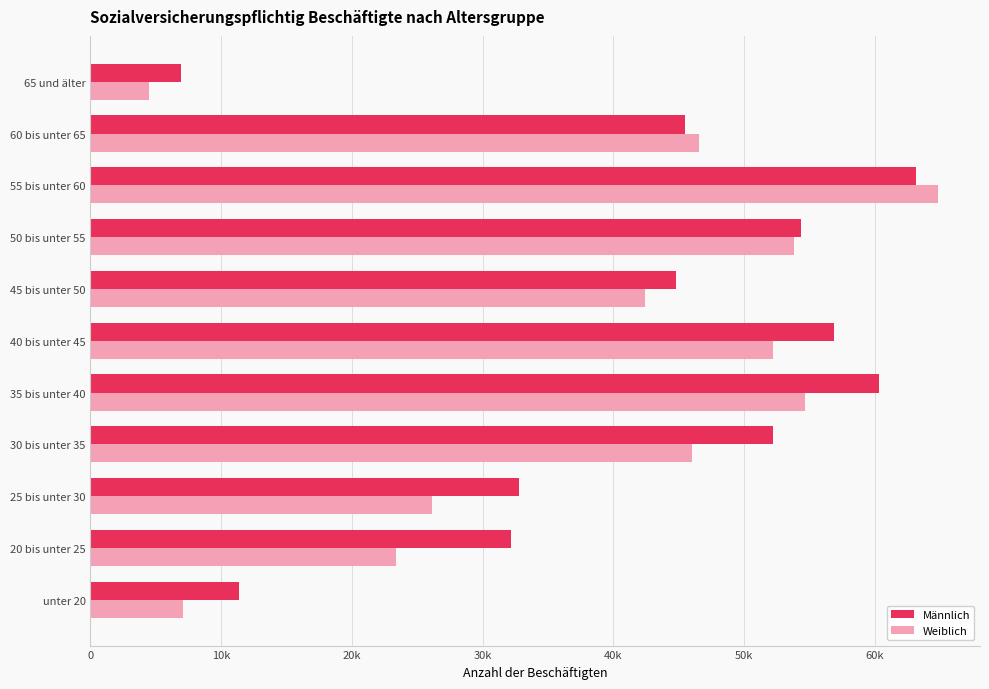

What are all the series names shown in the legend?

Männlich, Weiblich